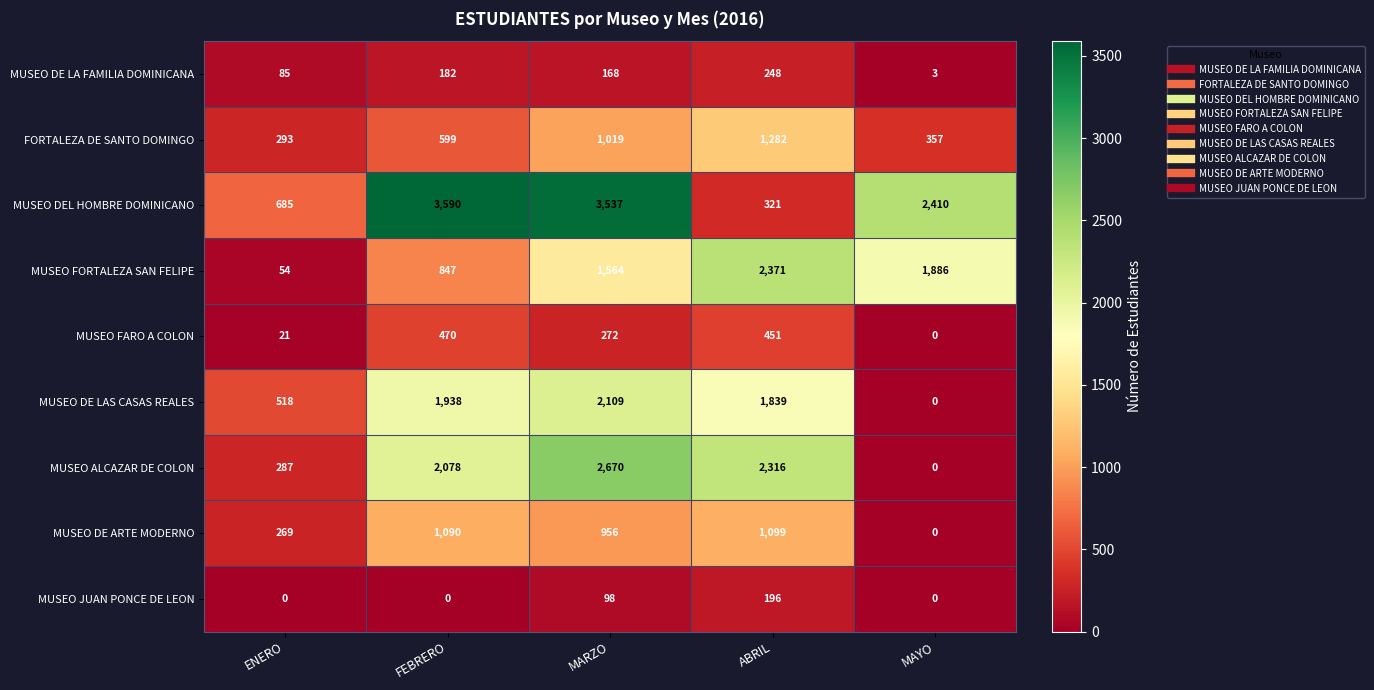

How many series are shown in this chart?

9